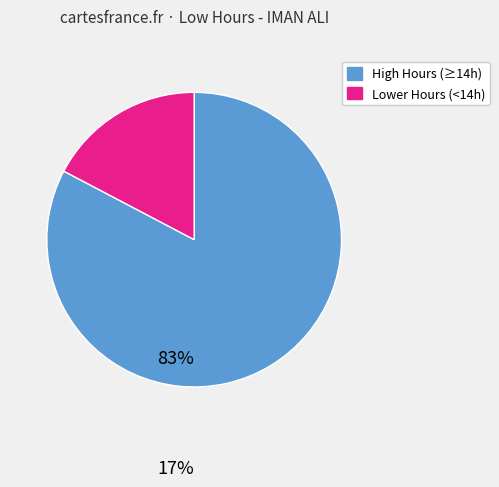

Is there any slice that represents more than half of the pie?

Yes